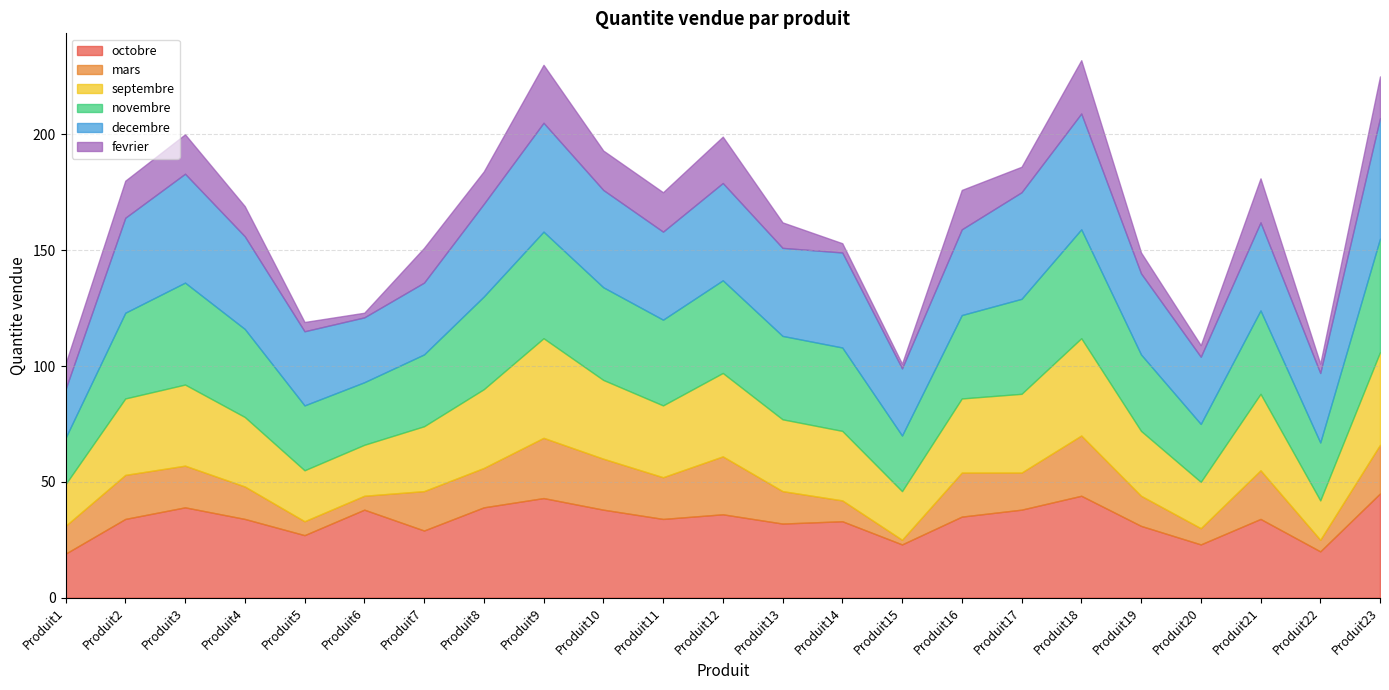

At which category is the sum across all series the highest?

Produit18